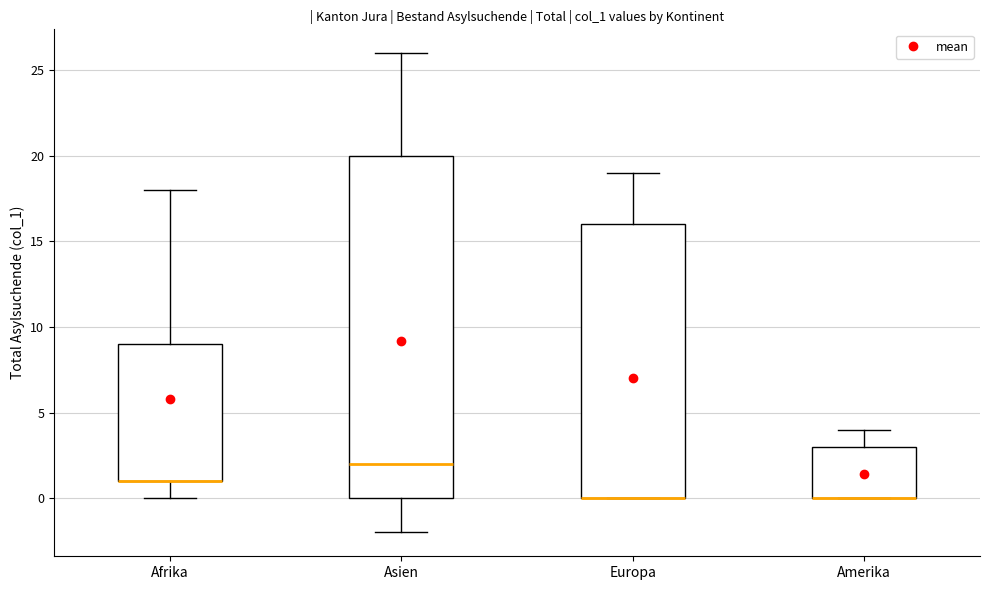

Reading left to right, read every box against the y-axis: the position of its median line, the range the box covers, and the ends of its whiskers. The values are not printed on the chart, so give them approximately, as read against the axis.

Afrika: median 1 (drawn on the box's lower edge), box 1 to 9, whiskers 0 to 18
Asien: median 2, box 0 to 20, whiskers -2 to 26
Europa: median 0 (drawn on the box's lower edge), box 0 to 16, whiskers 0 to 19
Amerika: median 0 (drawn on the box's lower edge), box 0 to 3, whiskers 0 to 4